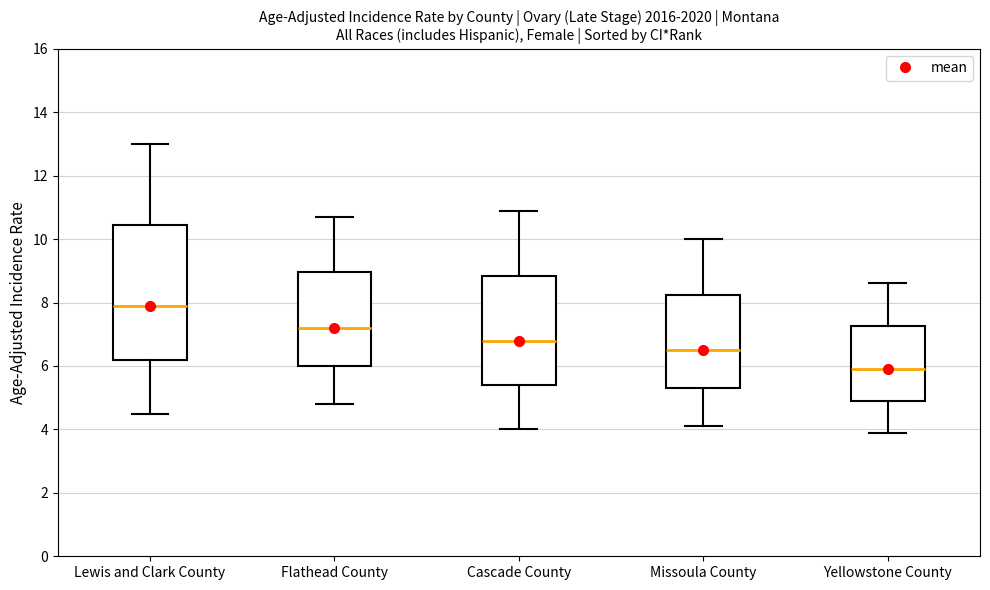

Where is the lower edge of the box for Missoula County on the y-axis? The values are not printed on the chart, so give them approximately, as read against the axis.

5.4